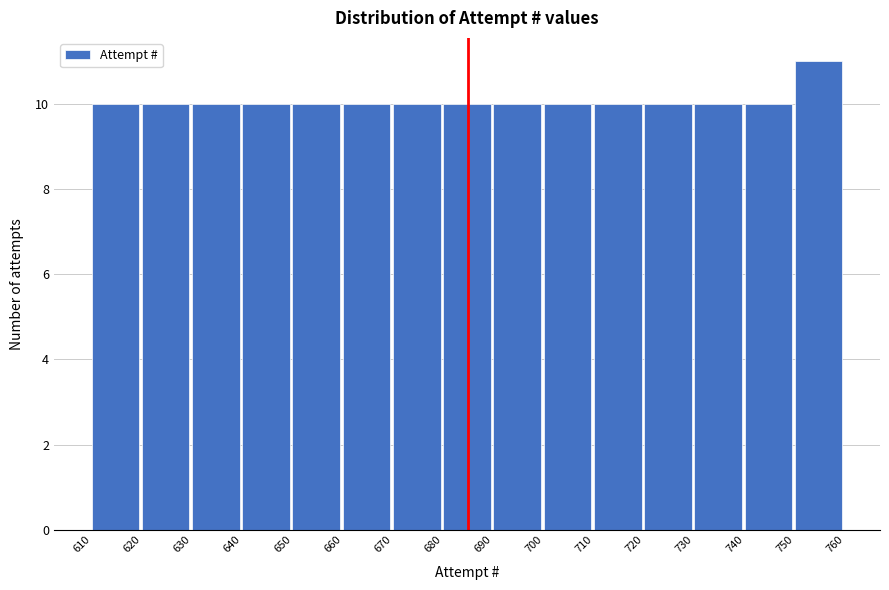

Reading left to right, list every bar in this chart as the range it spans on the x-axis followed by its height. The values are not printed on the chart, so give them approximately, as read against the axis.

610 to 620: 10
620 to 630: 10
630 to 640: 10
640 to 650: 10
650 to 660: 10
660 to 670: 10
670 to 680: 10
680 to 690: 10
690 to 700: 10
700 to 710: 10
710 to 720: 10
720 to 730: 10
730 to 740: 10
740 to 750: 10
750 to 760: 11